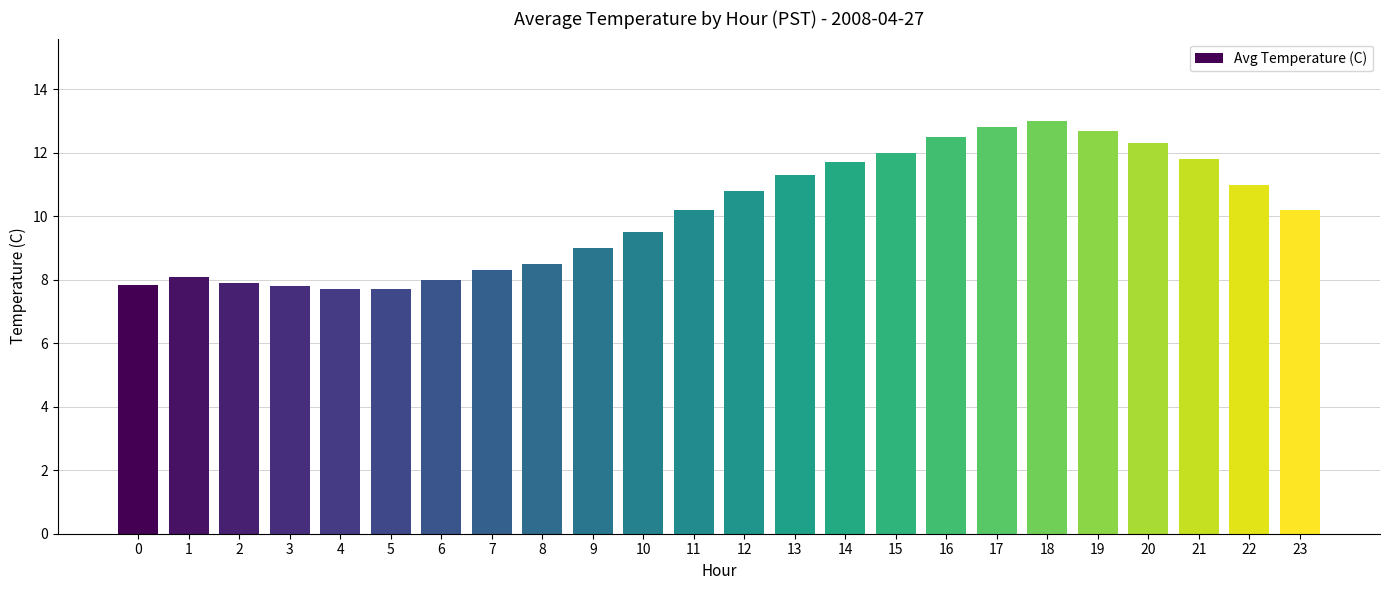

Reading right to left, list all the values displayed in this chart.

10.2	11.0	11.8	12.3	12.7	13.0	12.8	12.5	12.0	11.7	11.3	10.8	10.2	9.5	9.0	8.5	8.3	8.0	7.7	7.7	7.8	7.9	8.1	7.8